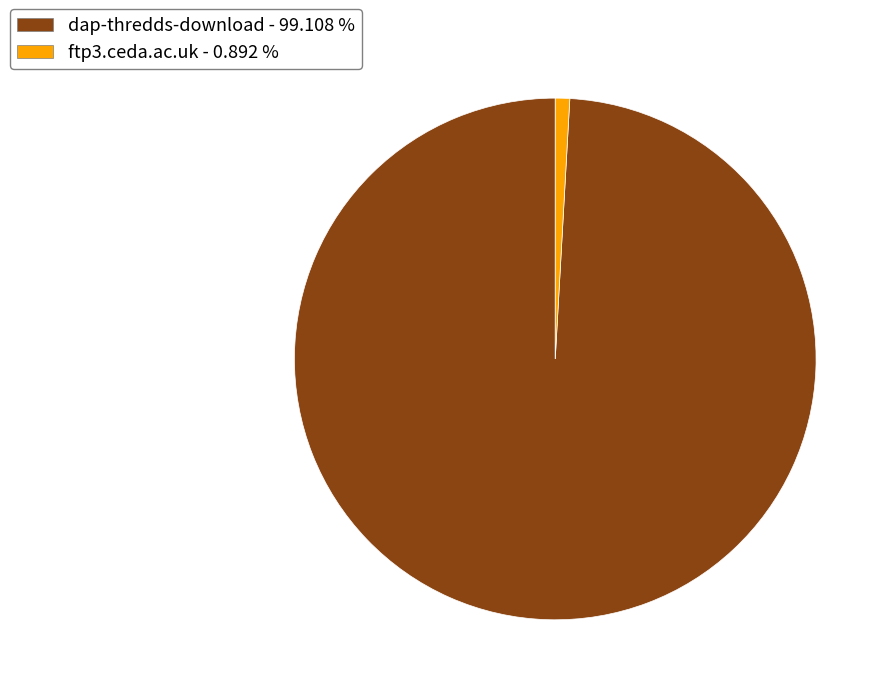

Rank the categories by value from lowest to highest.

ftp3.ceda.ac.uk, dap-thredds-download